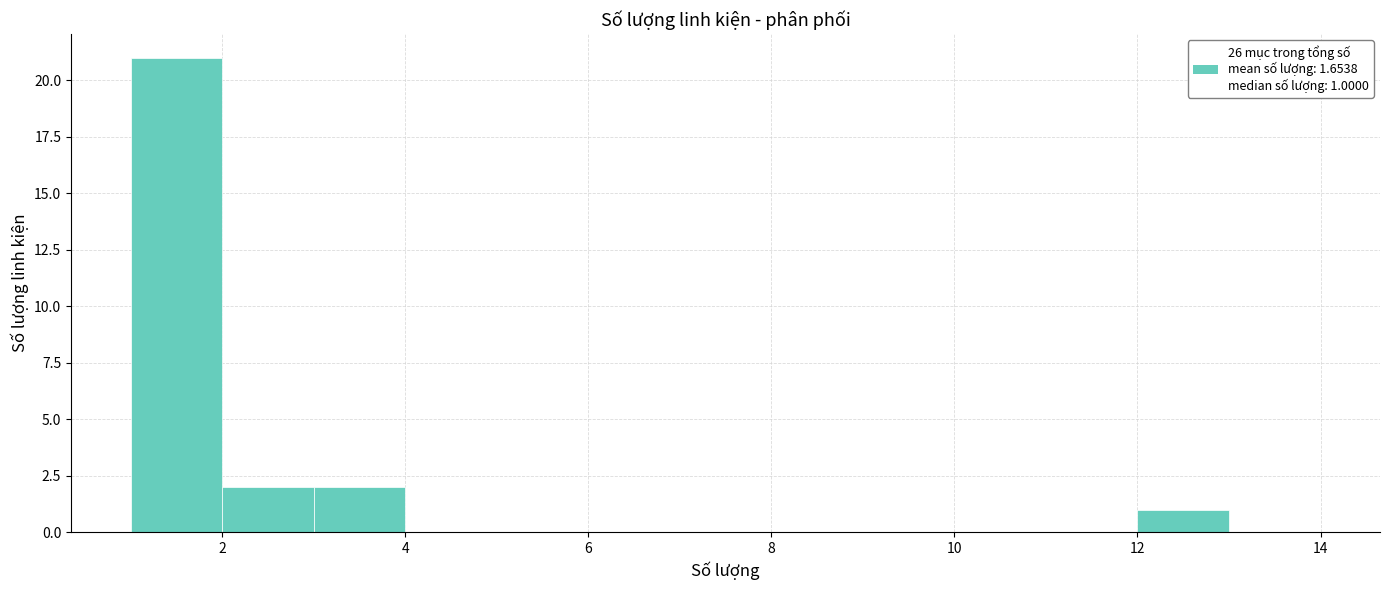

Which range on the x-axis has the tallest bar?

1 to 2